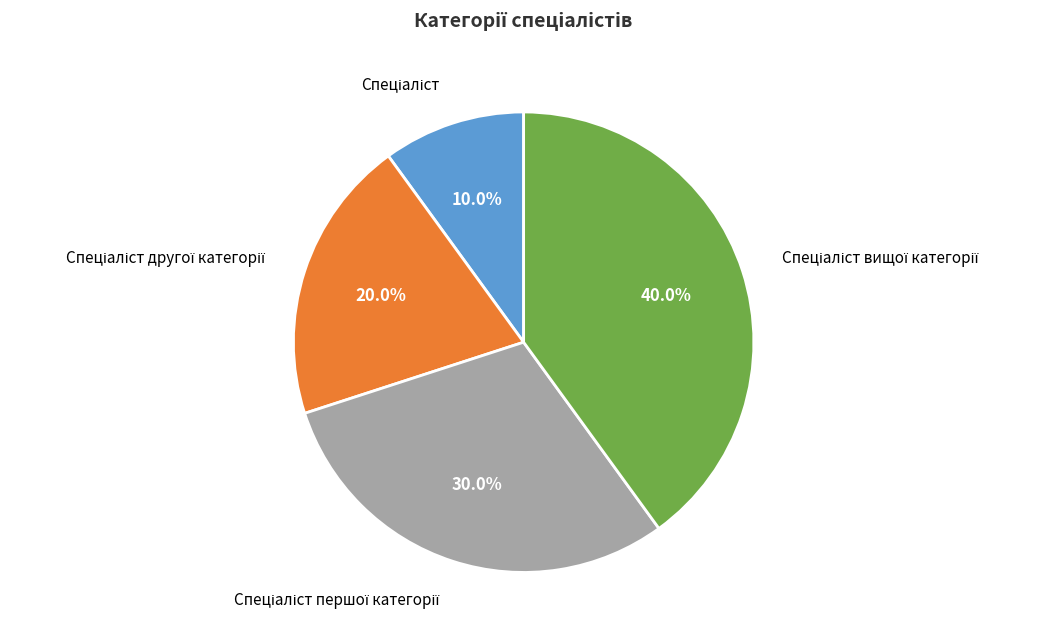

Is there any slice that represents more than half of the pie?

No